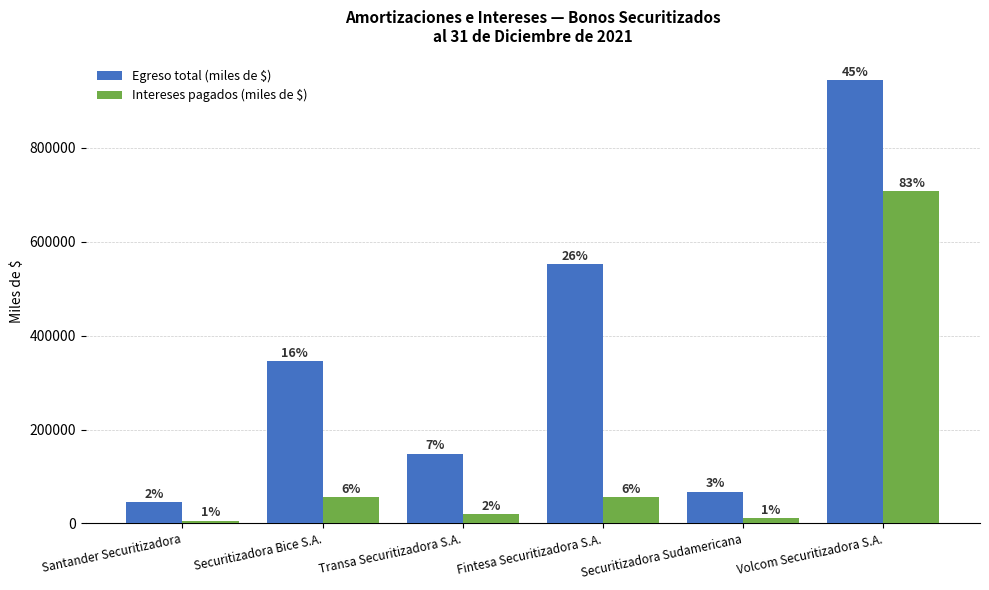

Which series has the largest total across all categories?

Egreso total (miles de $)